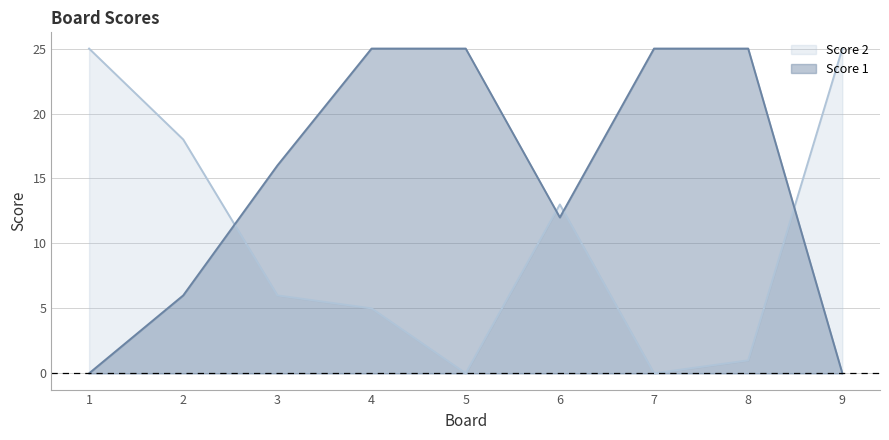

At which label does Score 2 first exceed 6?

1